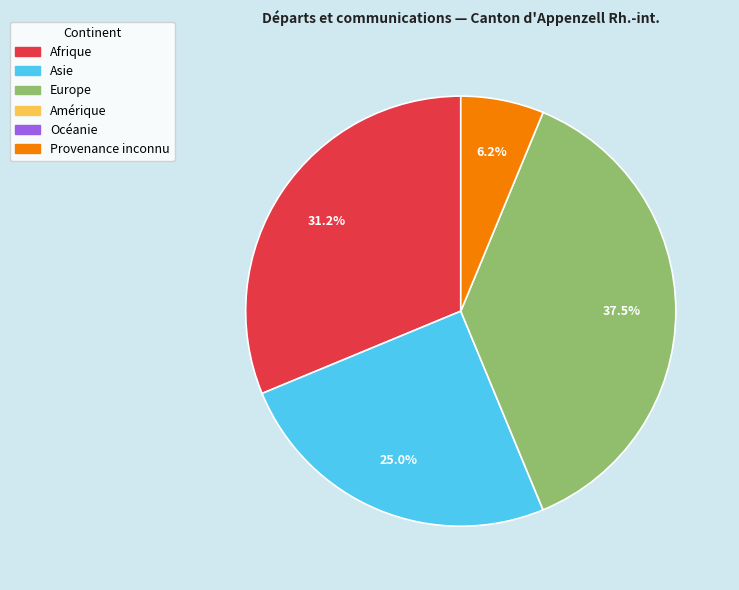

Is there a majority slice in this chart?

No